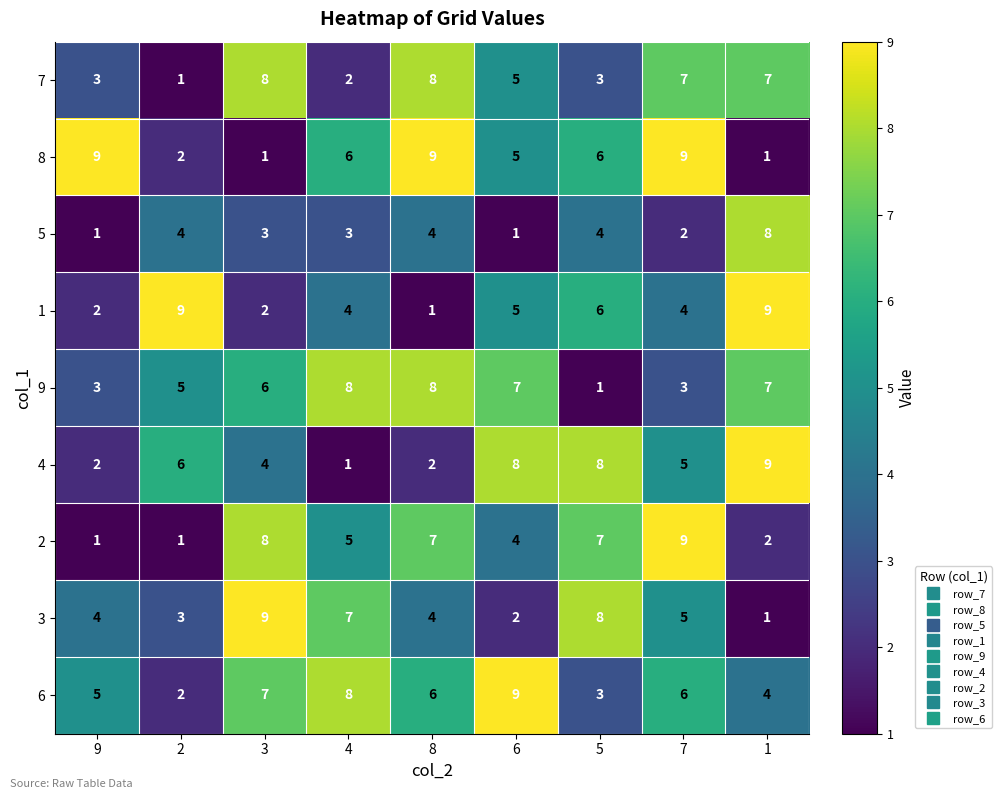

Which series has the largest total across all categories?

6